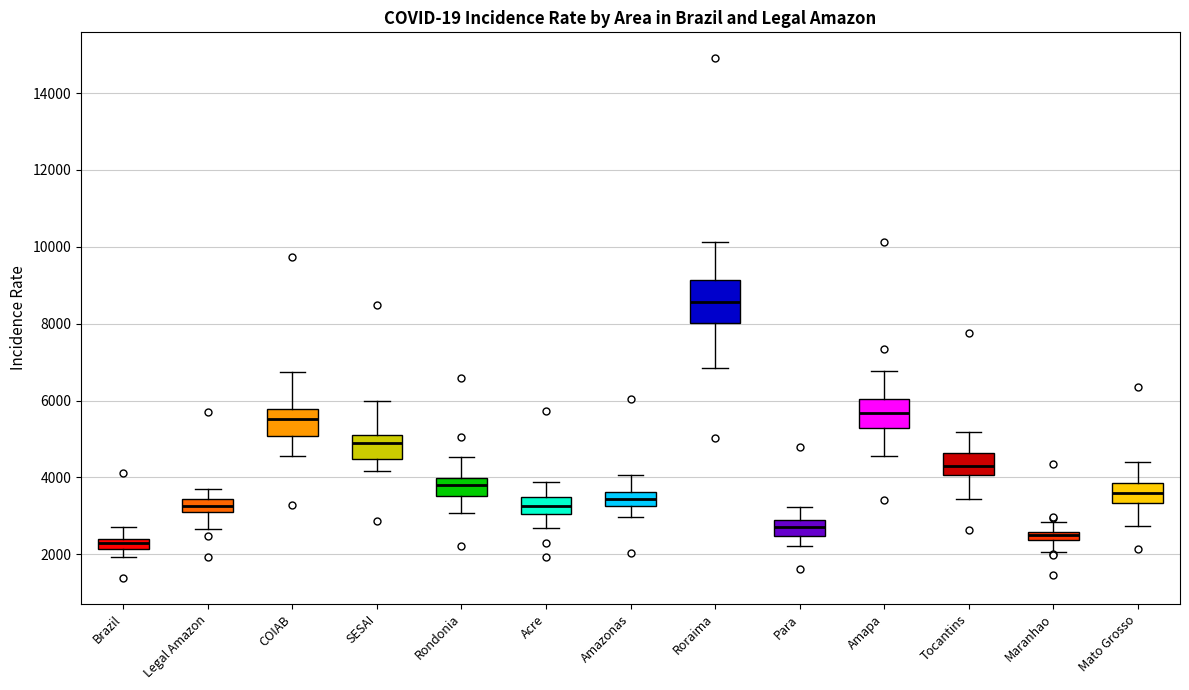

Which box is the tallest, from its lower edge to its upper edge?

Roraima